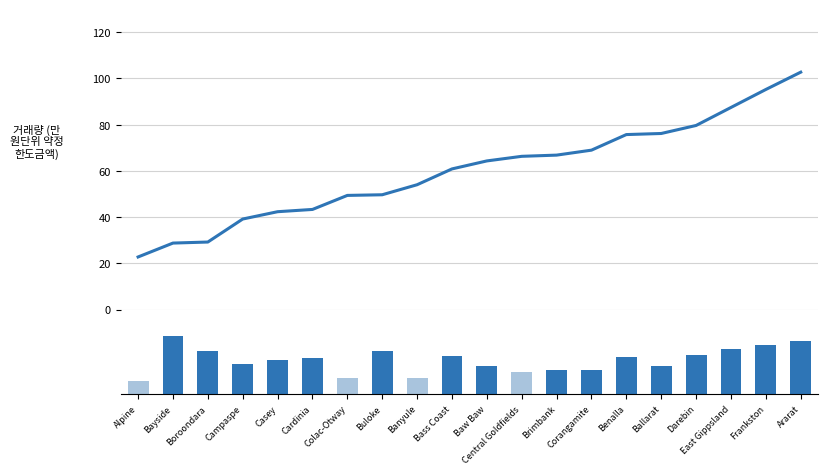

Between Boroondara and Casey, which is larger?

Casey